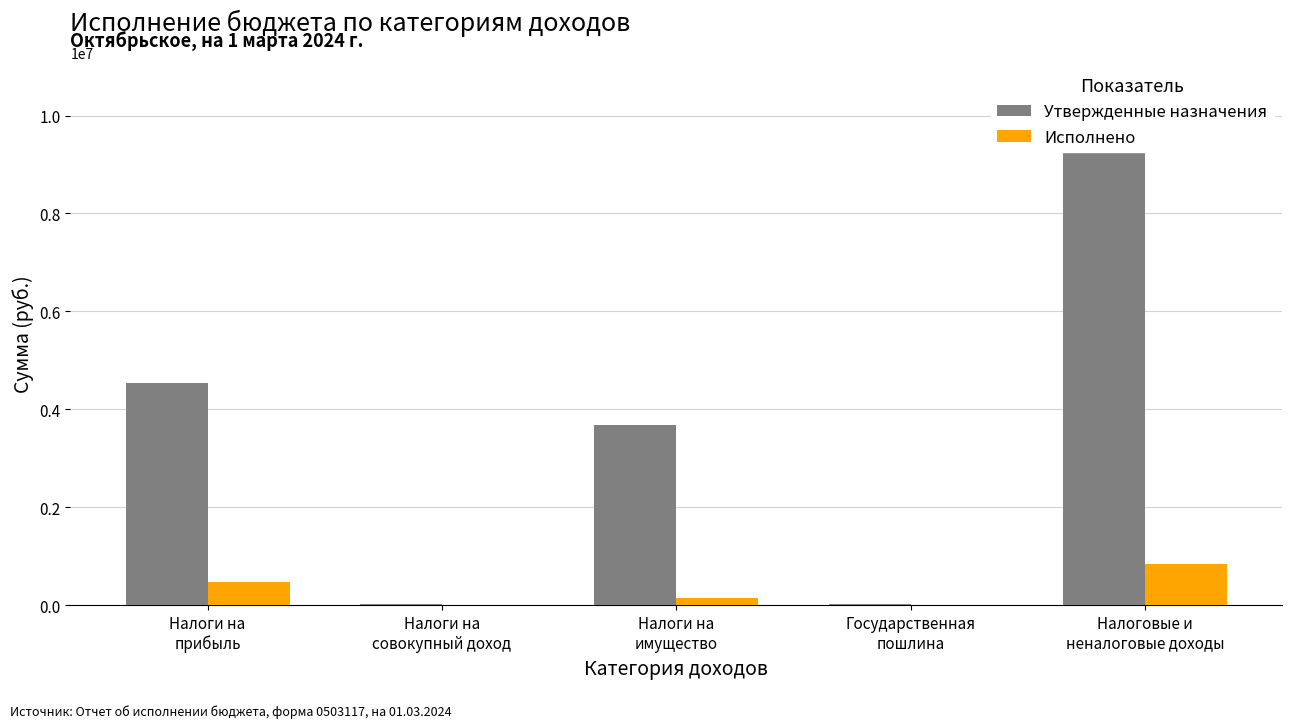

Rank the series at Налоги на
совокупный доход from highest to lowest value.

Утвержденные назначения, Исполнено